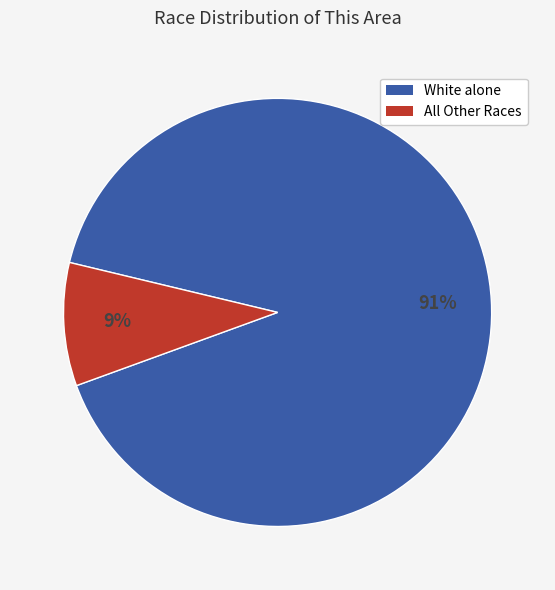

Is there any slice that represents more than half of the pie?

Yes